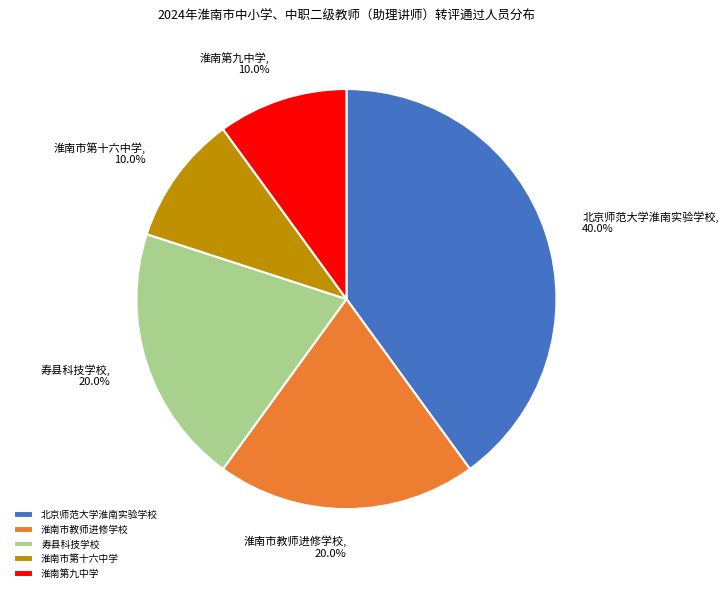

Which category has the biggest portion of the pie?

北京师范大学淮南实验学校